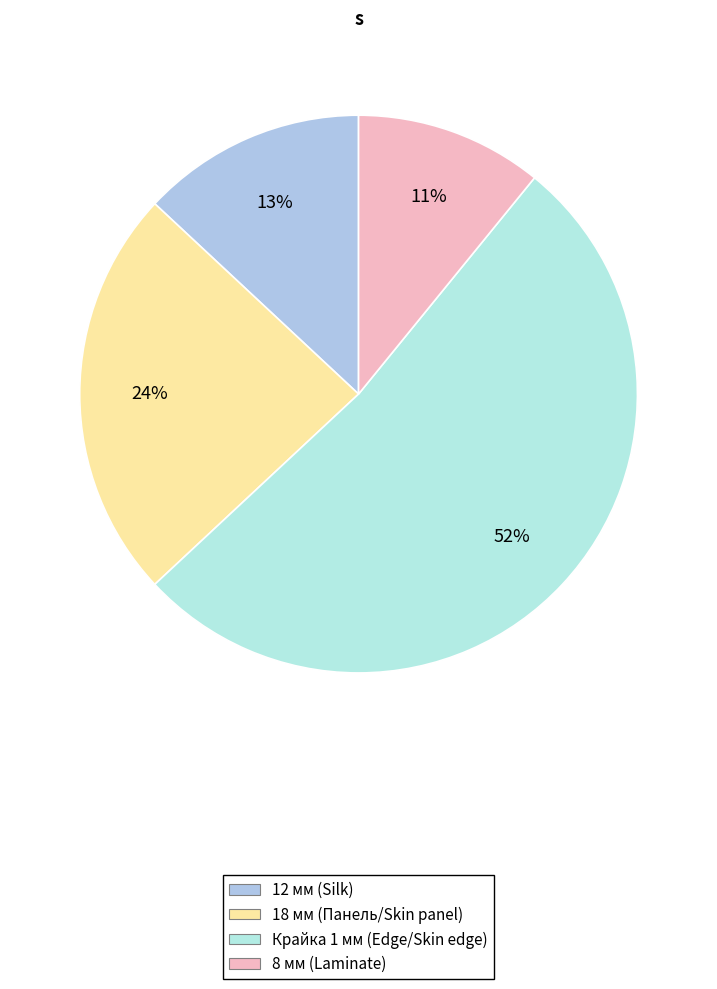

How many segments does this pie chart have?

4